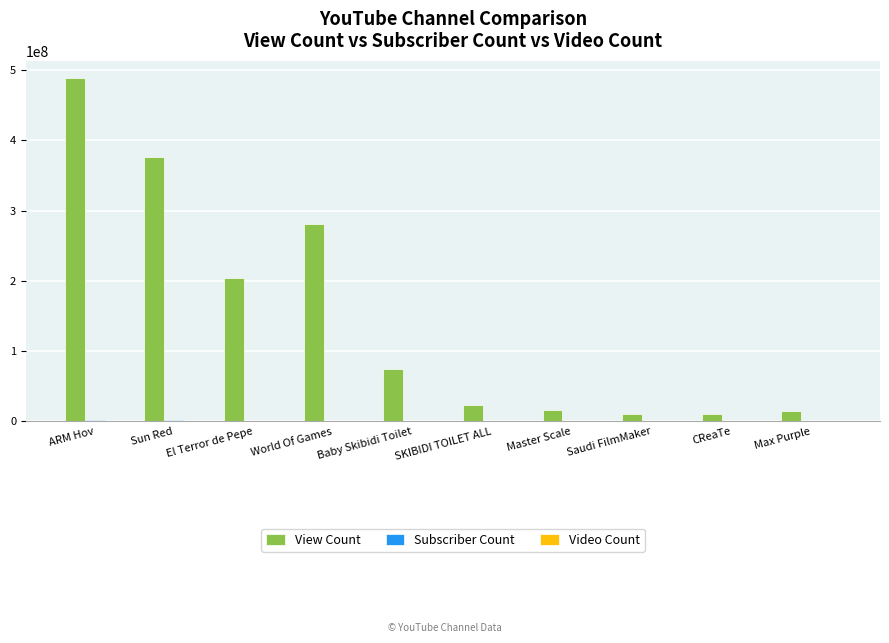

Is it true that View Count equals 14329728 at Max Purple?

True